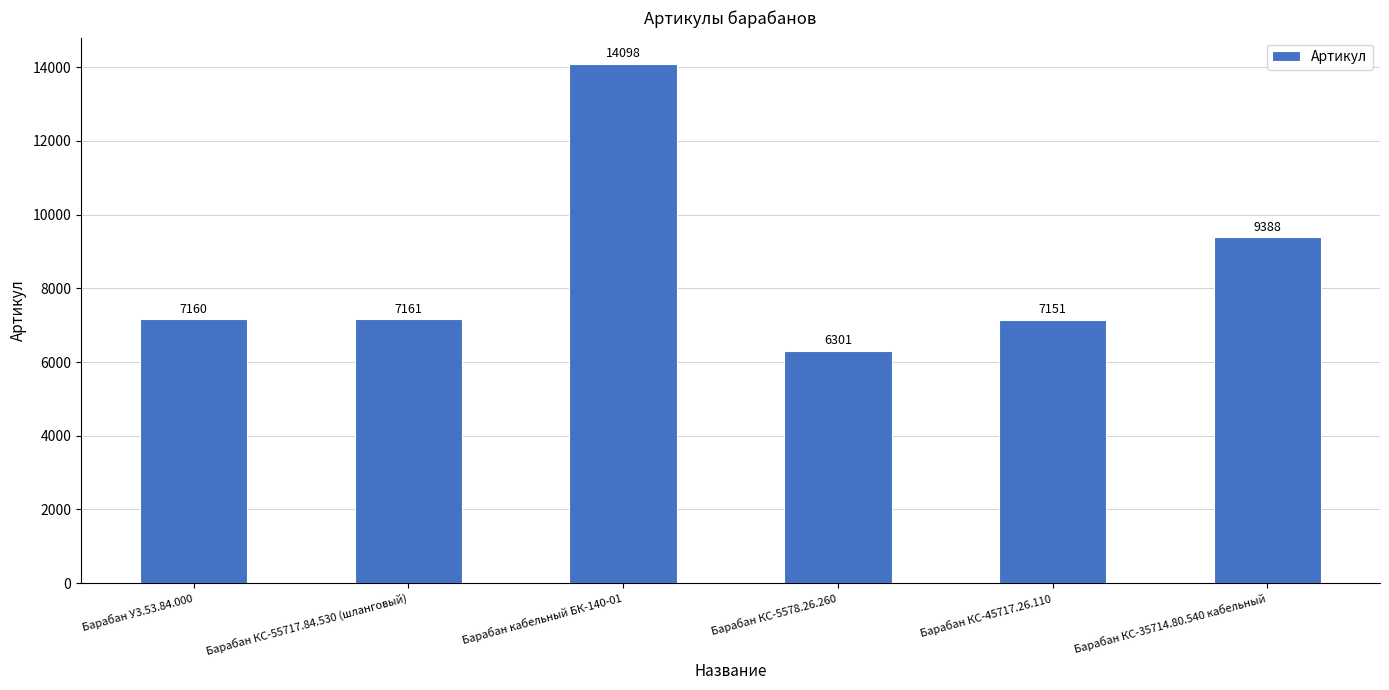

The value at Барабан У3.53.84.000 is 7160. True or false?

True